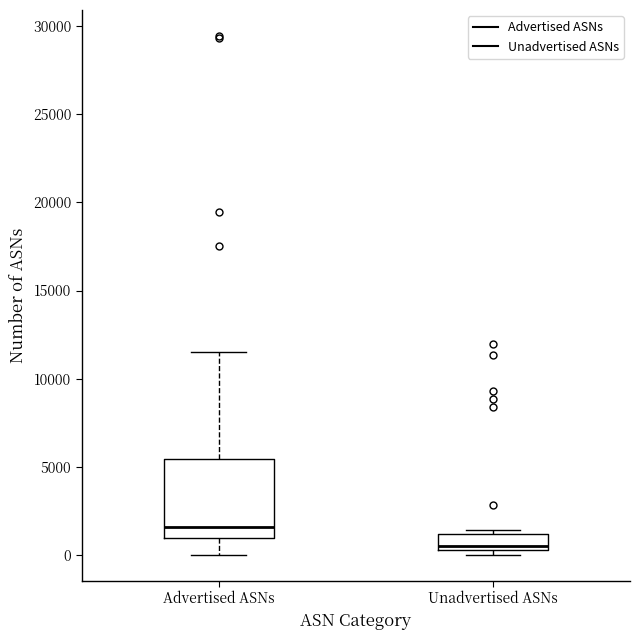

Where is the lower edge of the box for Unadvertised ASNs on the y-axis? The values are not printed on the chart, so give them approximately, as read against the axis.

500